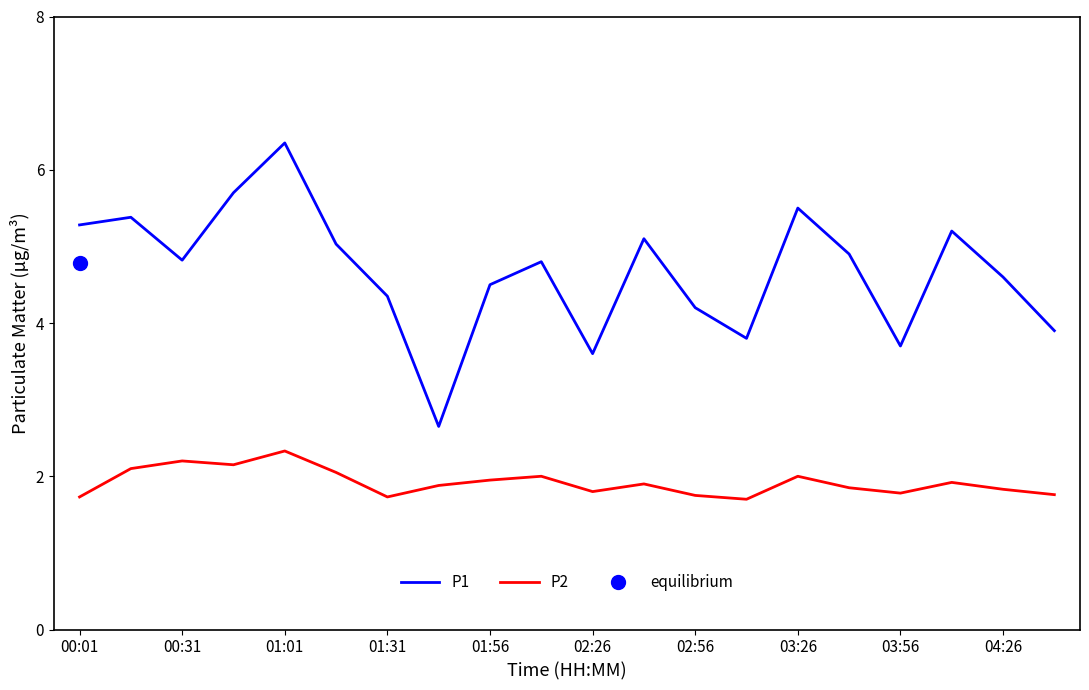

At which label does P1 reach its peak?

01:01